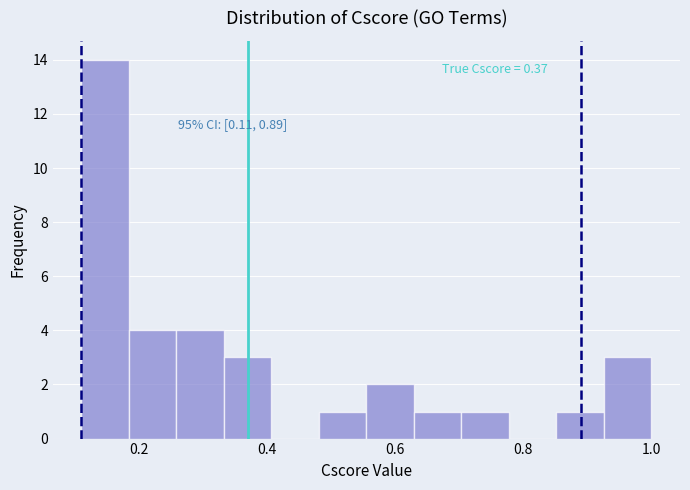

Around what value on the x-axis is the tallest bar? Give the approximate position of its centre, as read against the axis.

0.14